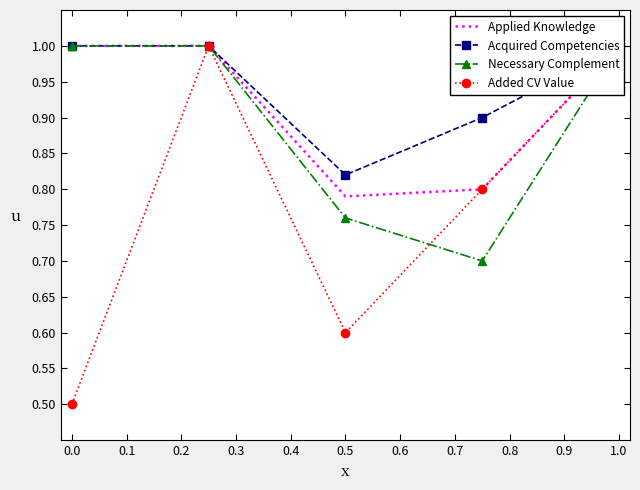

At how many categories does at least one series exceed 0?

5